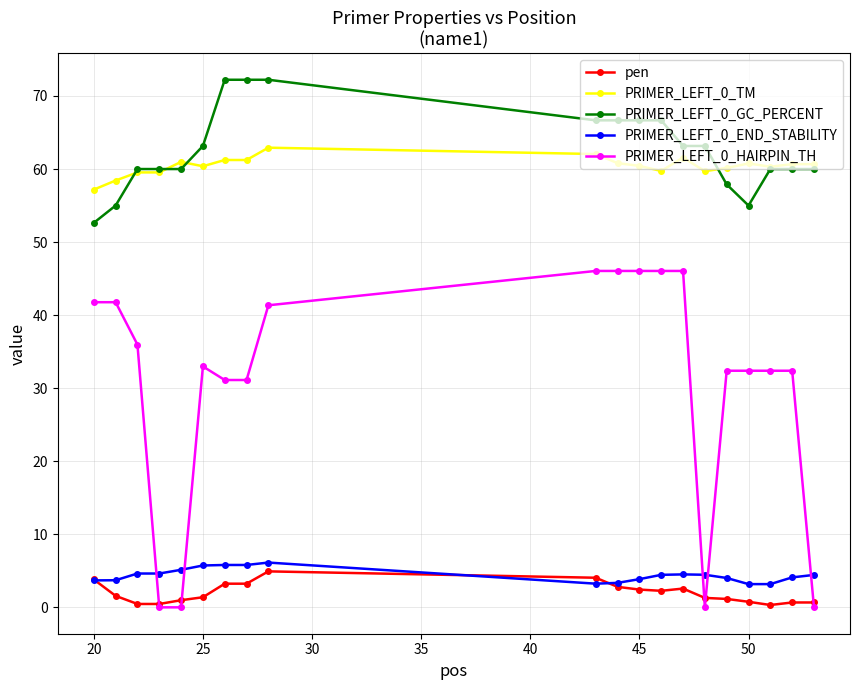

What are all the series names shown in the legend?

pen, PRIMER_LEFT_0_TM, PRIMER_LEFT_0_GC_PERCENT, PRIMER_LEFT_0_END_STABILITY, PRIMER_LEFT_0_HAIRPIN_TH